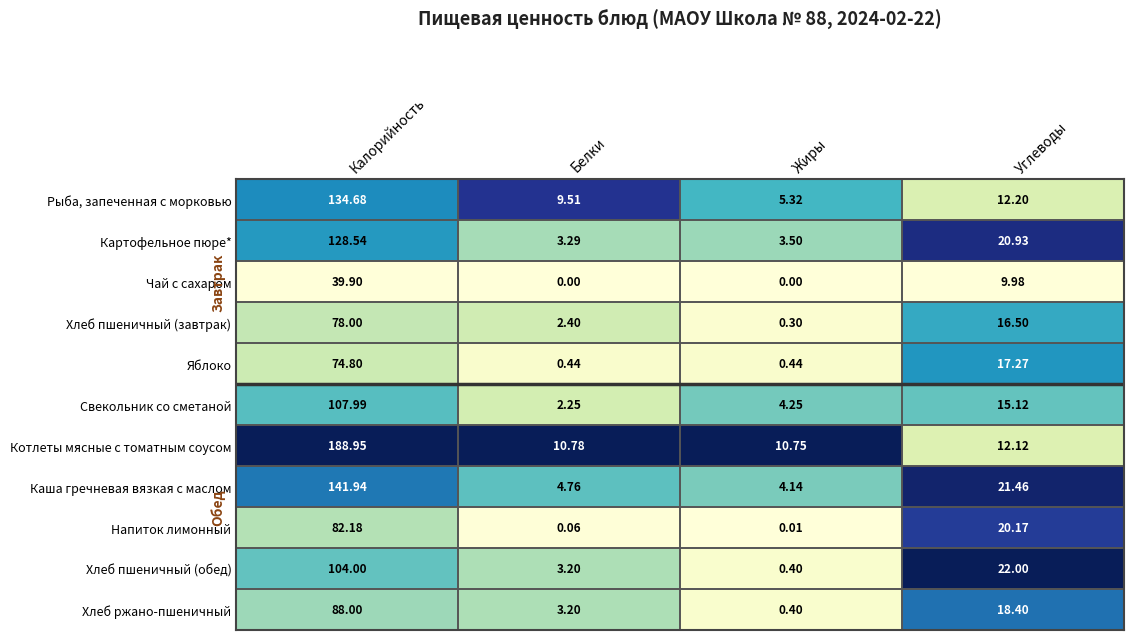

How many values in the Хлеб пшеничный (завтрак) series are below 16?

2